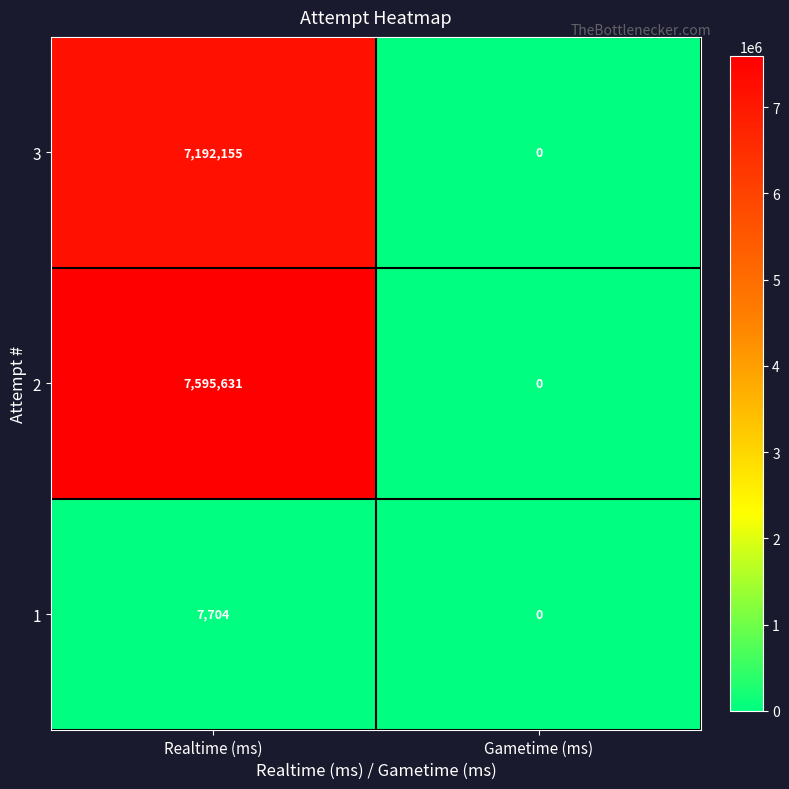

At how many categories does at least one series exceed 7460739?

1